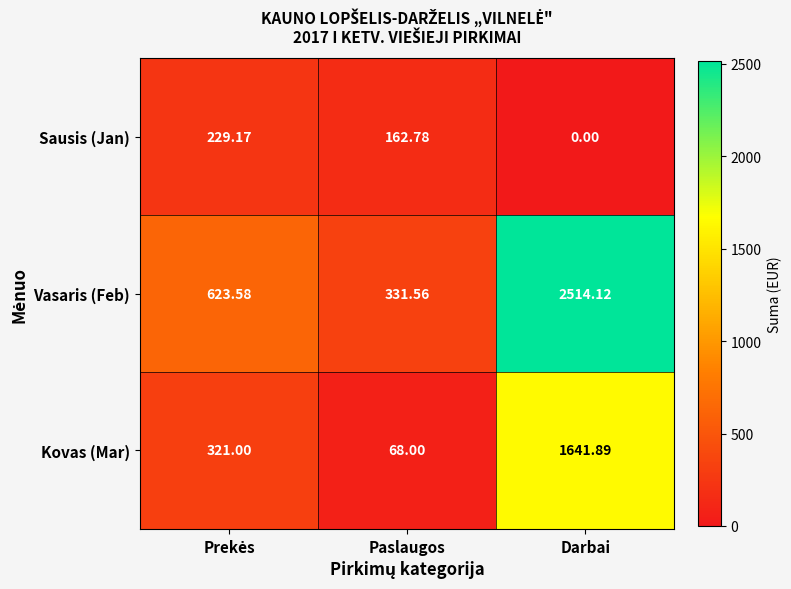

How many distinct data groups are displayed?

3